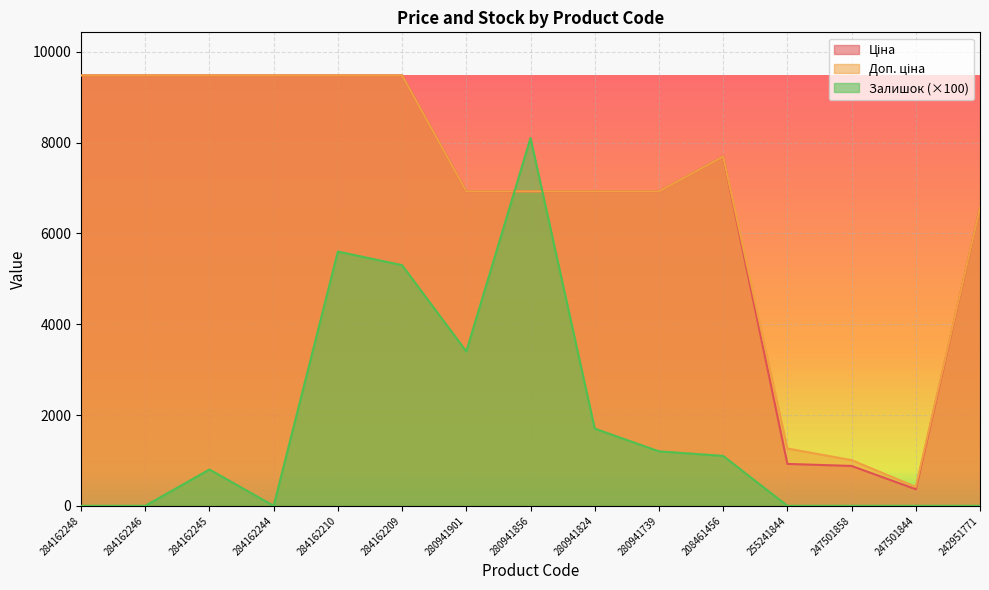

The value of Залишок at 284162210 is 7720.0. True or false?

False